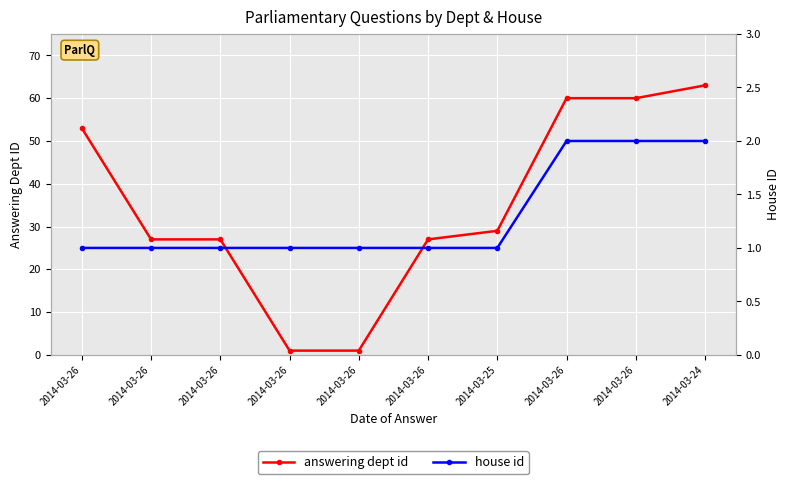

Which category has the highest value across all series?

2014-03-24